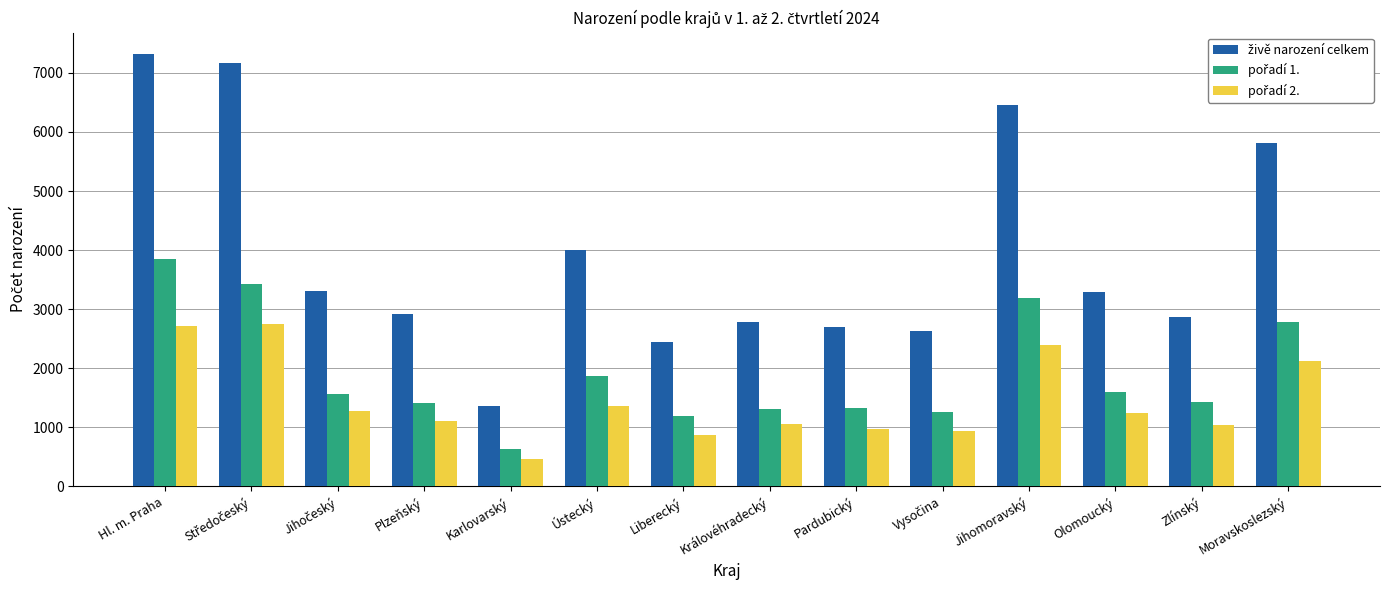

What is the spread (max minus min) of values at Olomoucký?

2055